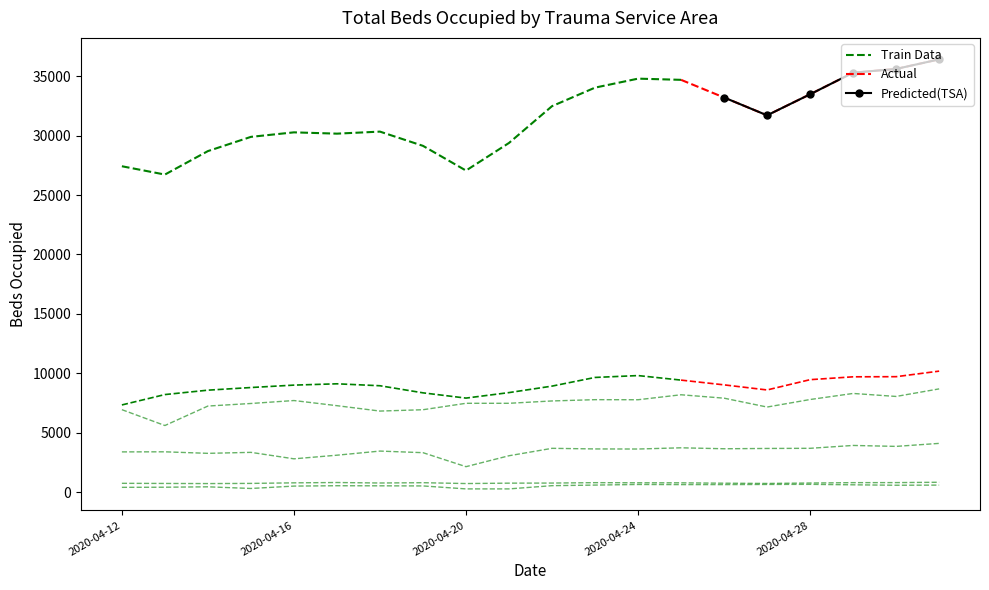

What value does the Lubbock series have at 2020-04-17?

823